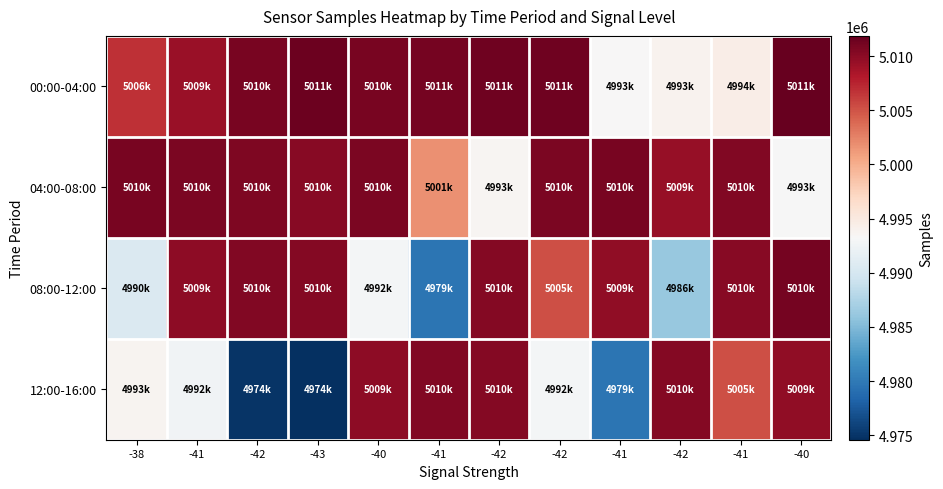

At which category is the sum across all series the highest?

-40